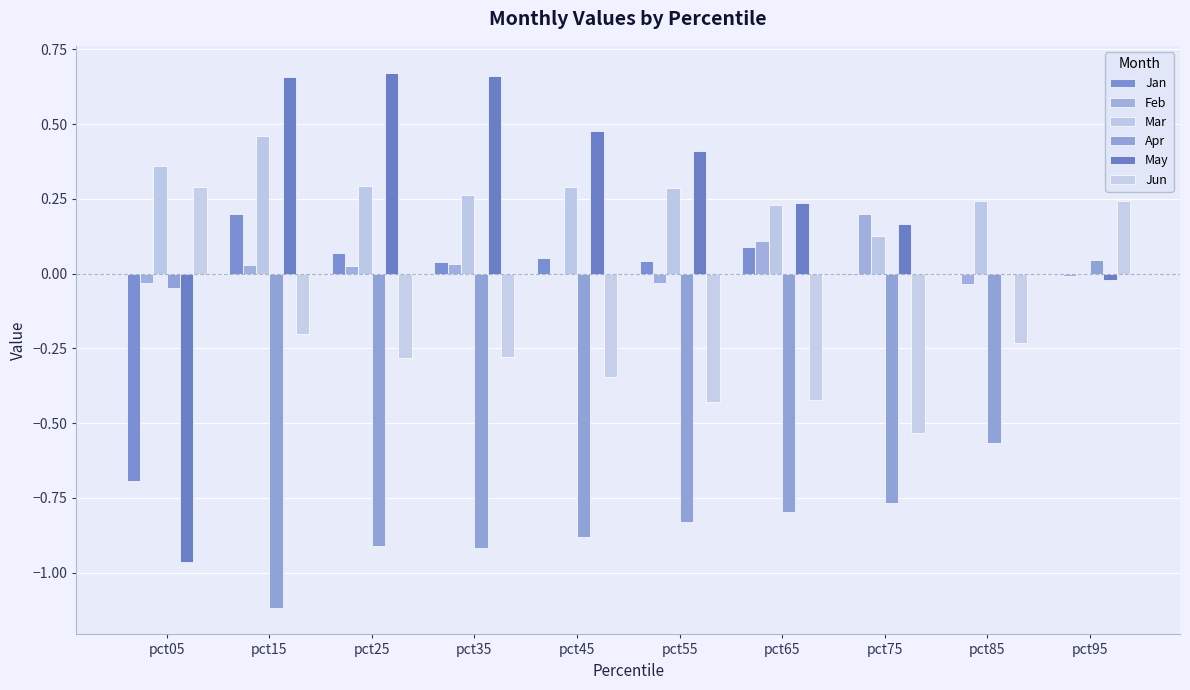

How many groups of bars are there?

10